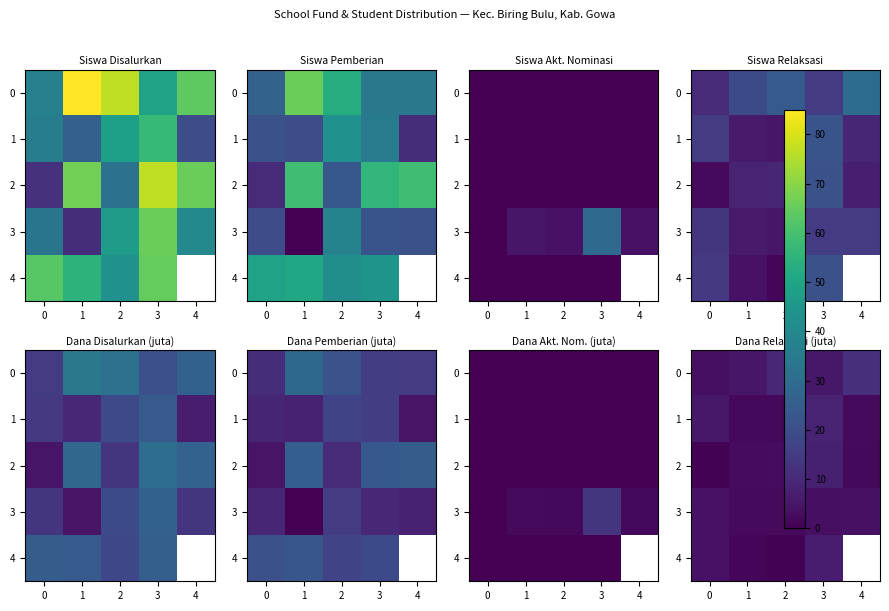

What is the total value across all series at 1?

13.1